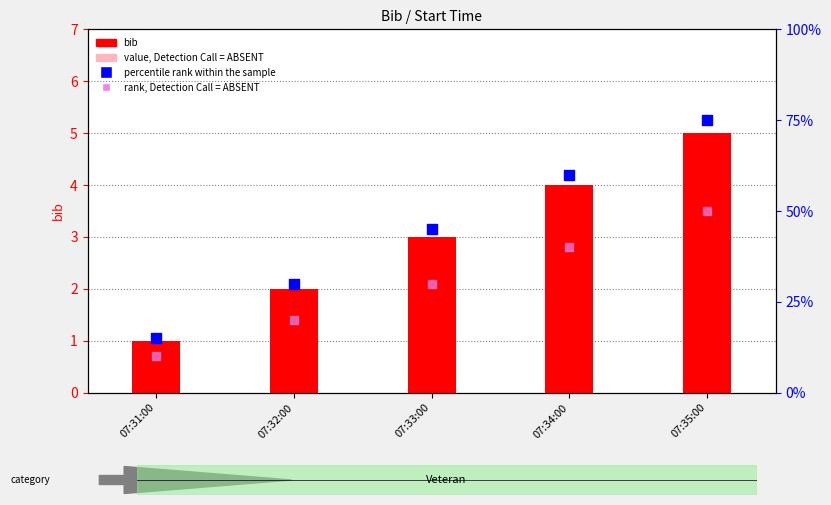

At how many categories does at least one series exceed 17?

4